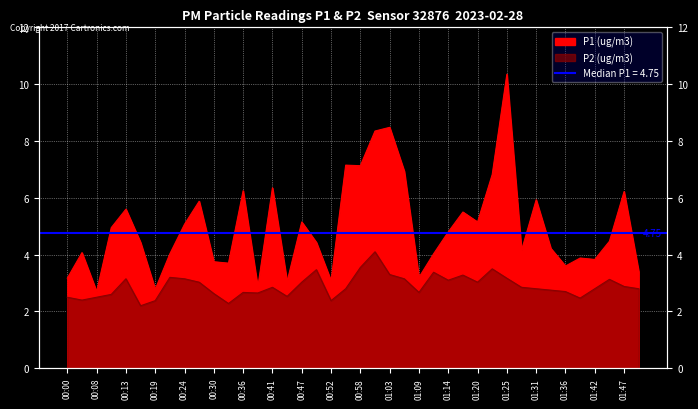

Which series has the largest total across all categories?

P1 (ug/m3)